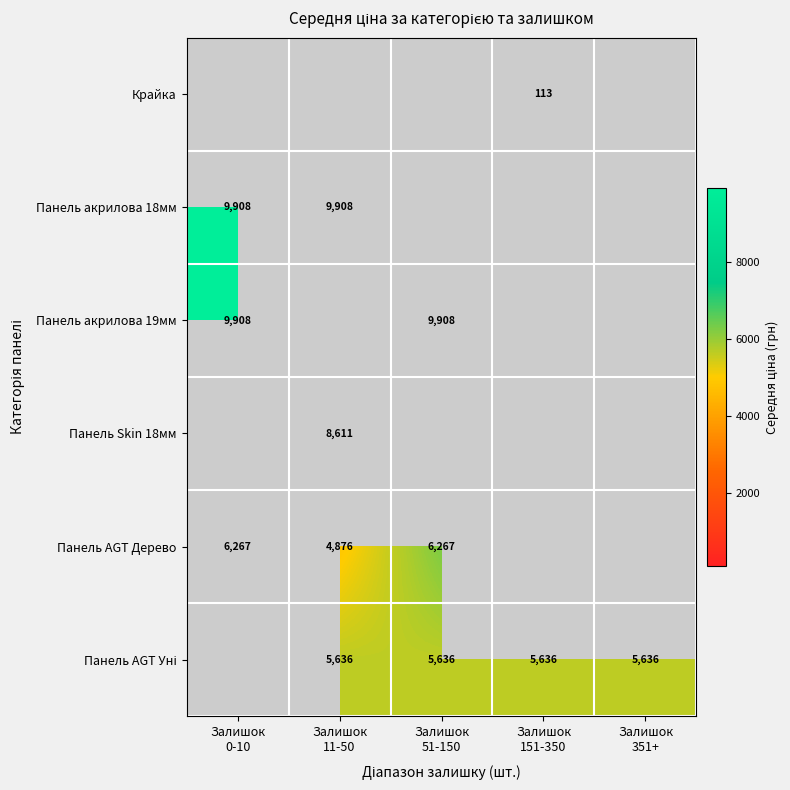

Is the value of Панель AGT Уні at Залишок 11-50 greater than the value of Панель акрилова 18мм at Залишок 151-350?

No